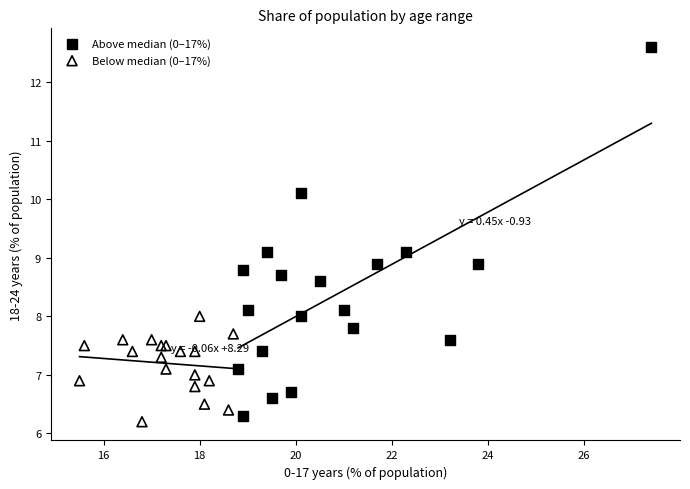

Which series has the widest spread of Y values?

Above median (0–17%)